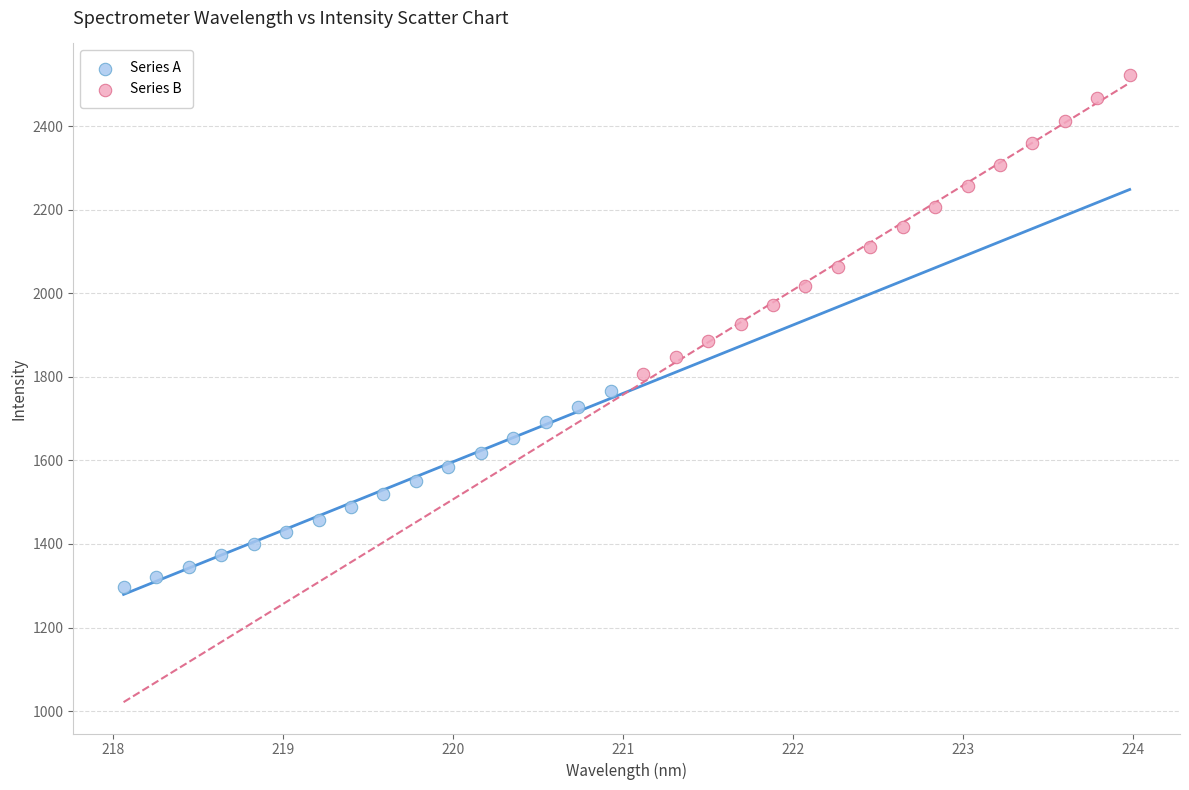

Which series has the largest Y range (max minus min)?

Series B